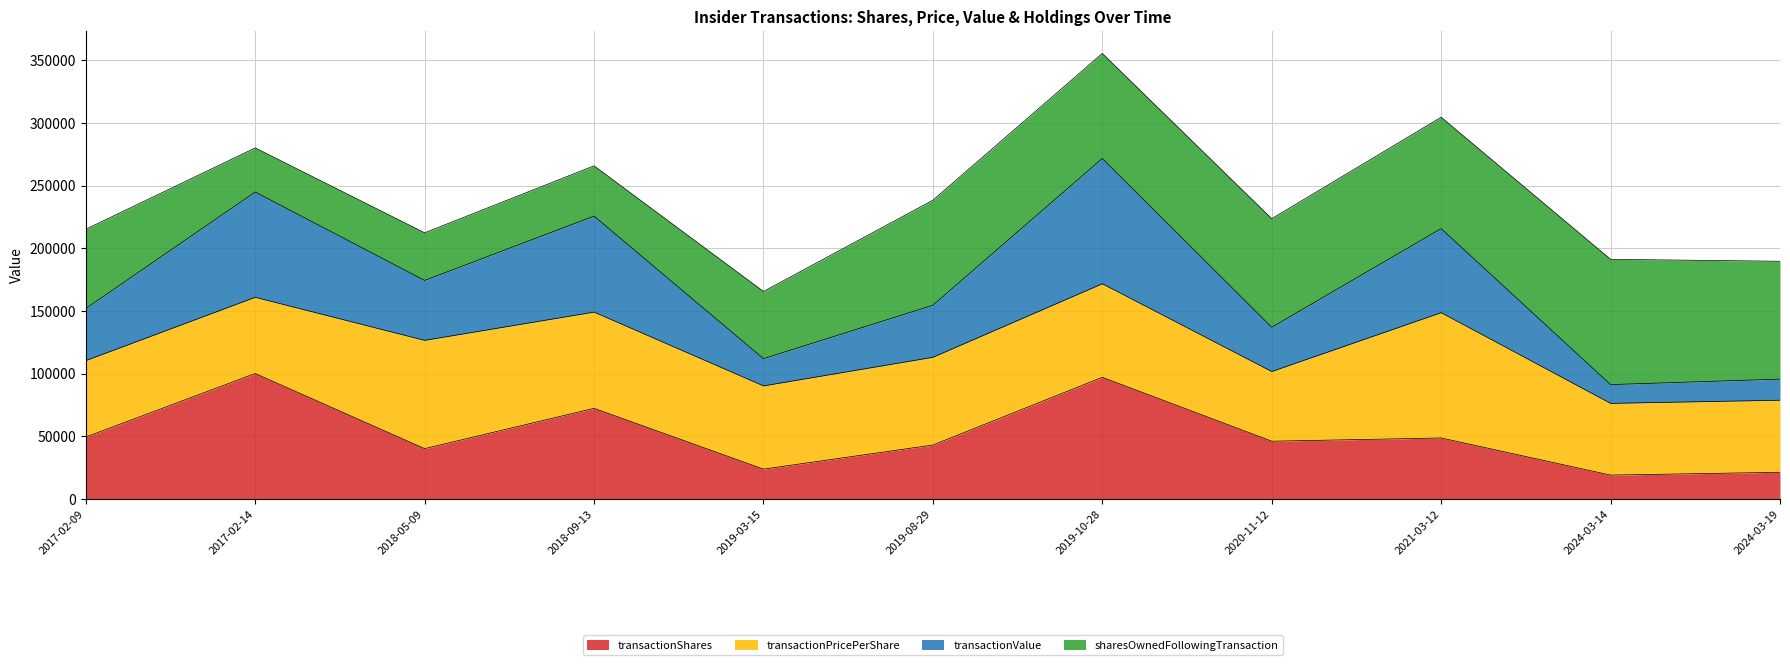

The transactionShares series shows 141420.8 at 2017-02-14. True or false?

False